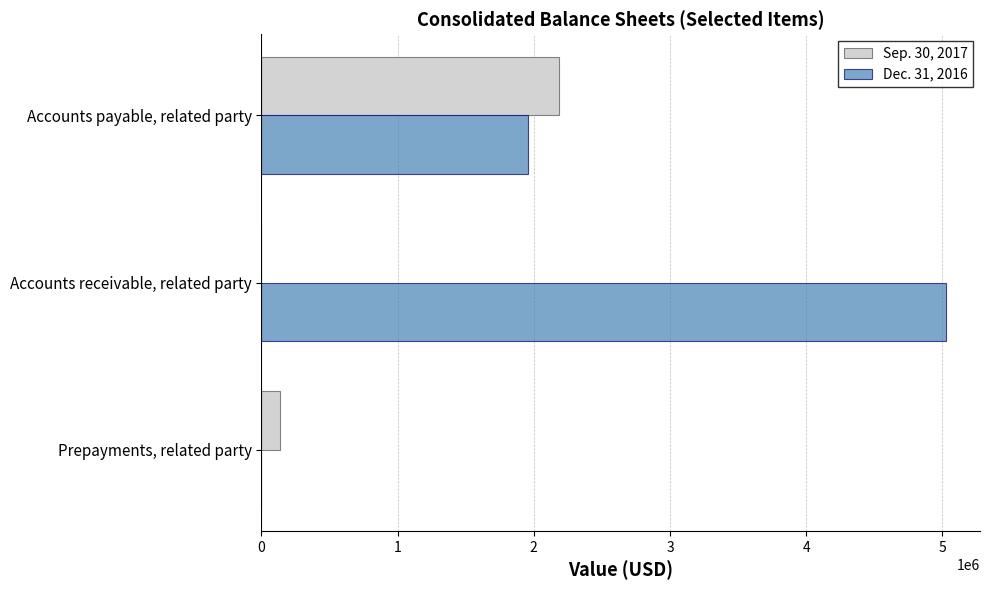

The Dec. 31, 2016 series shows 5025509 at Accounts receivable, related party. True or false?

True